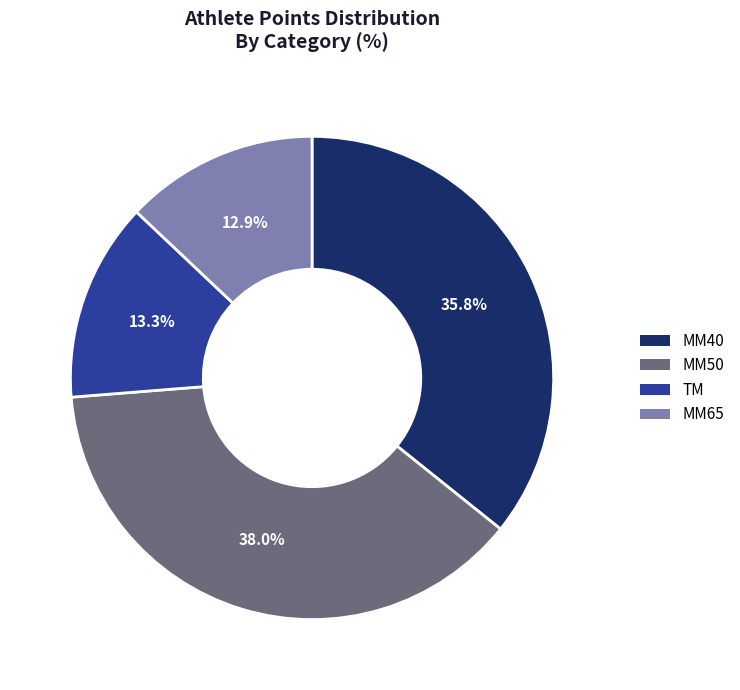

What is the ratio of the value at TM to the value at MM65?

1.0